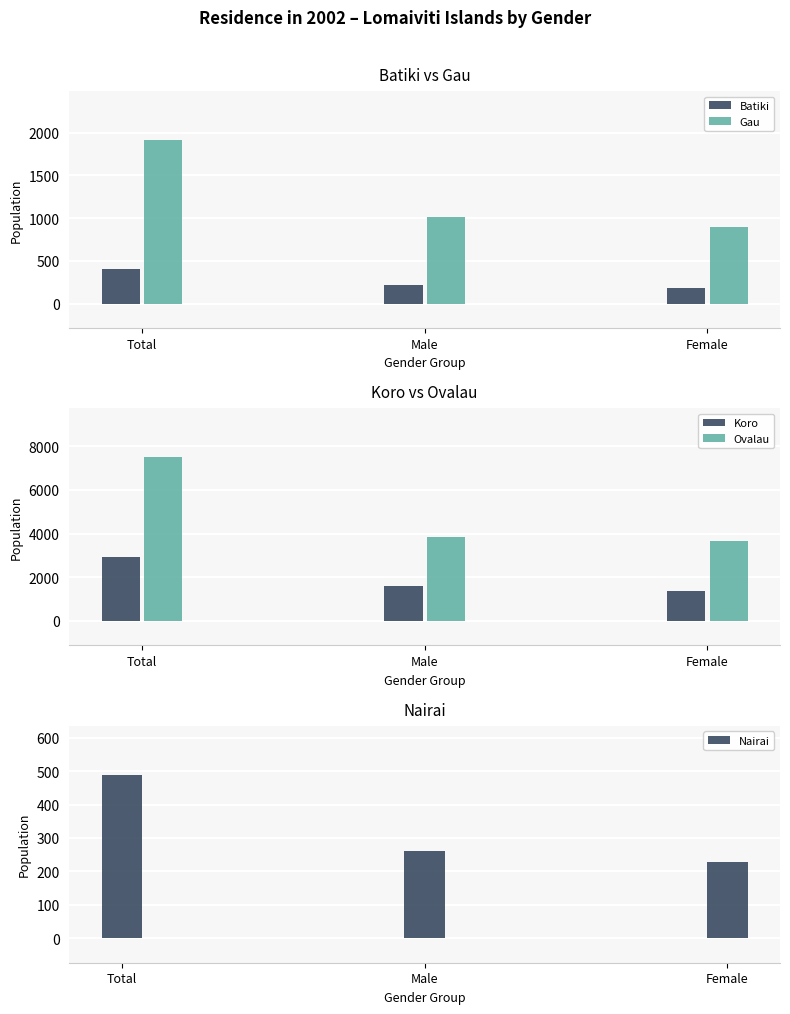

Reading left to right, list all the values displayed in this chart.

Batiki: Total=403	Male=220	Female=183
Gau: Total=1913	Male=1012	Female=901
Koro: Total=2939	Male=1589	Female=1350
Ovalau: Total=7491	Male=3839	Female=3652
Nairai: Total=489	Male=262	Female=227